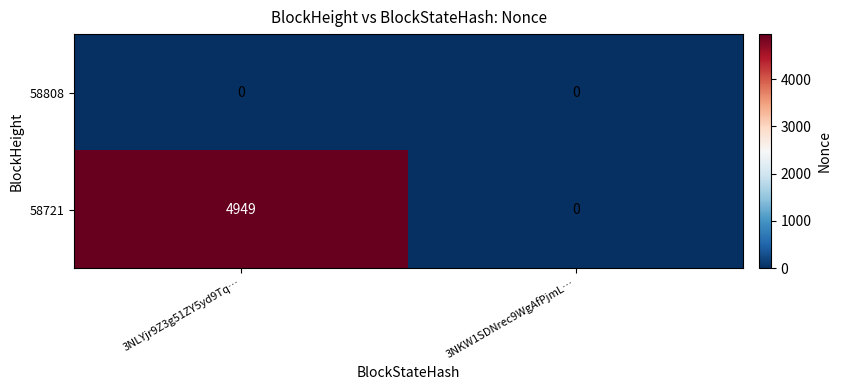

Count the number of categories in the chart.

2